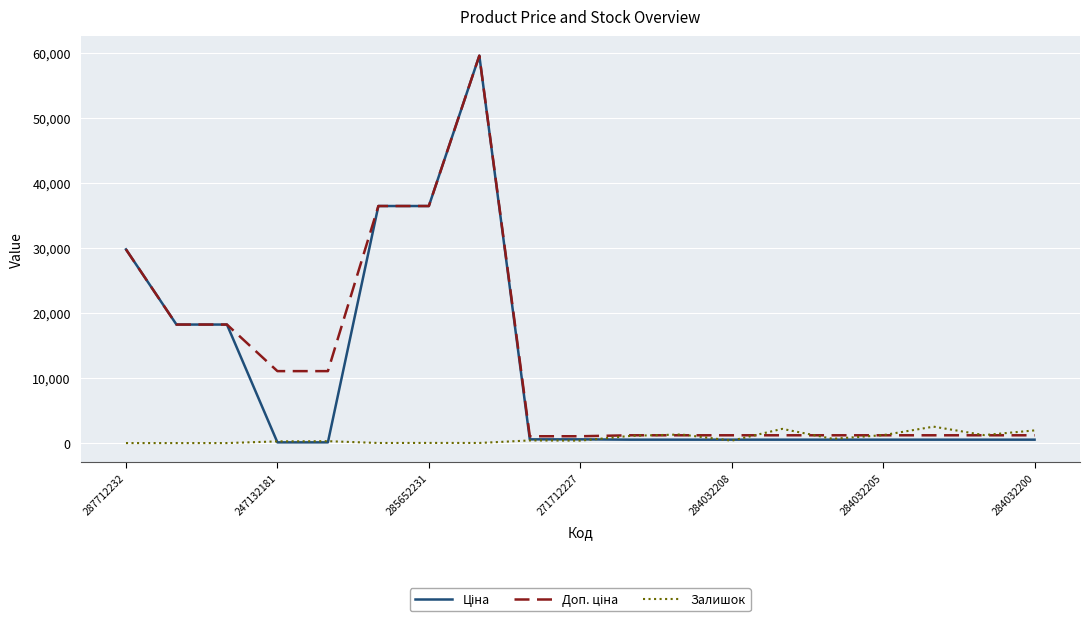

What is the greatest value displayed?

59523.0